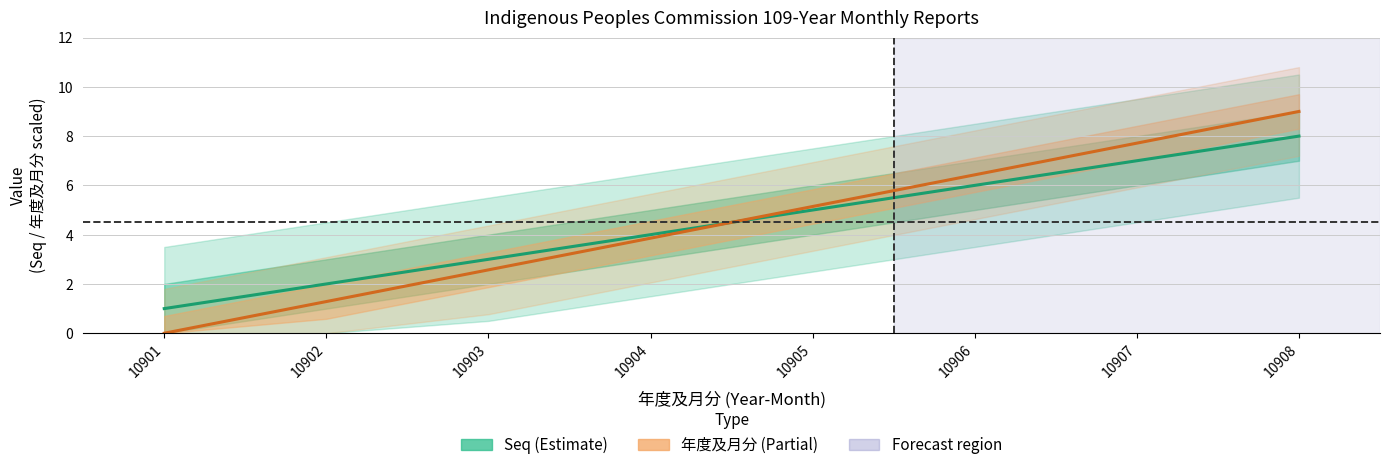

True or false: 年度及月分 has a value of 2.6 at 10903.

True